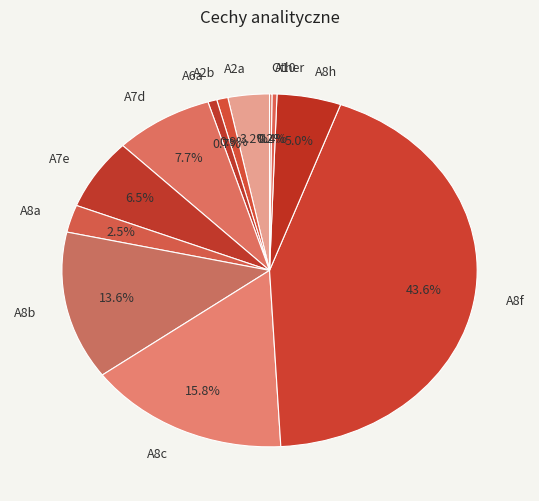

What percentage is the A8h slice, to the nearest percent?

5%